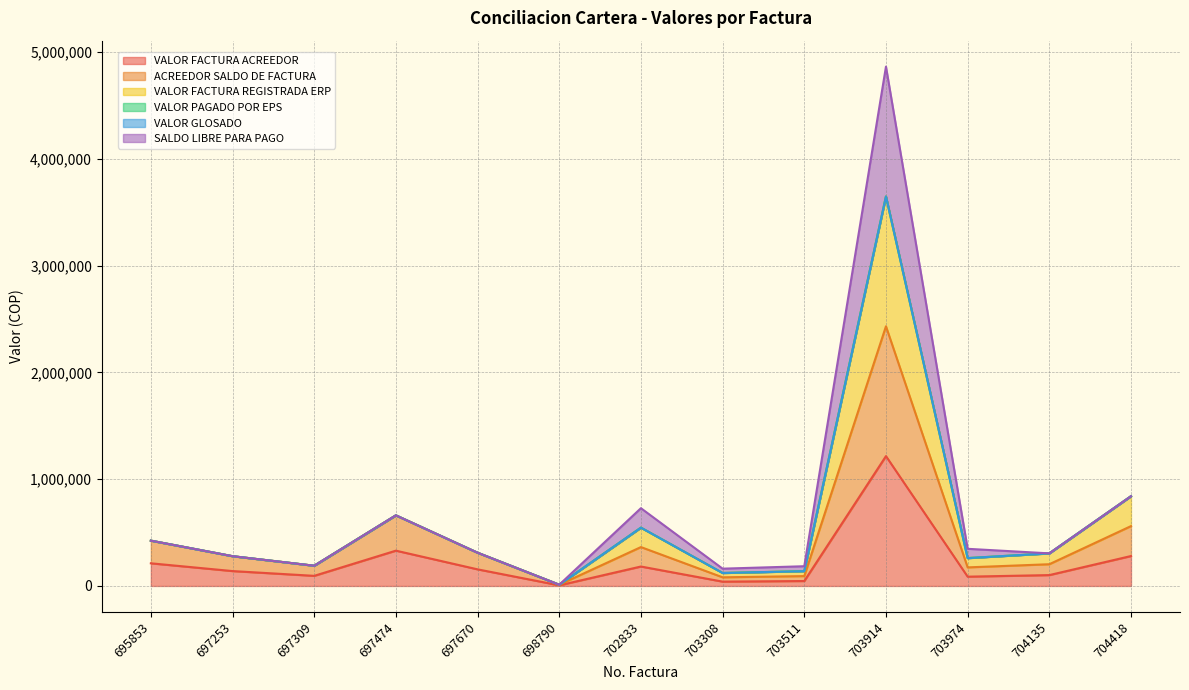

Which series changed the most between 703308 and 703974?

VALOR FACTURA REGISTRADA ERP